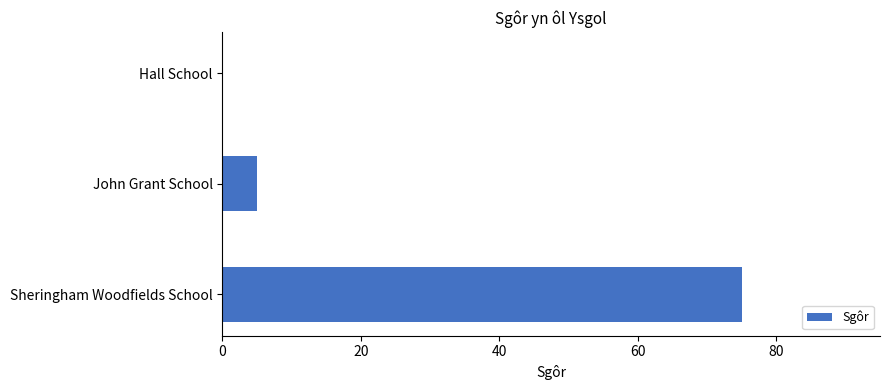

What is the maximum value shown in the chart?

75